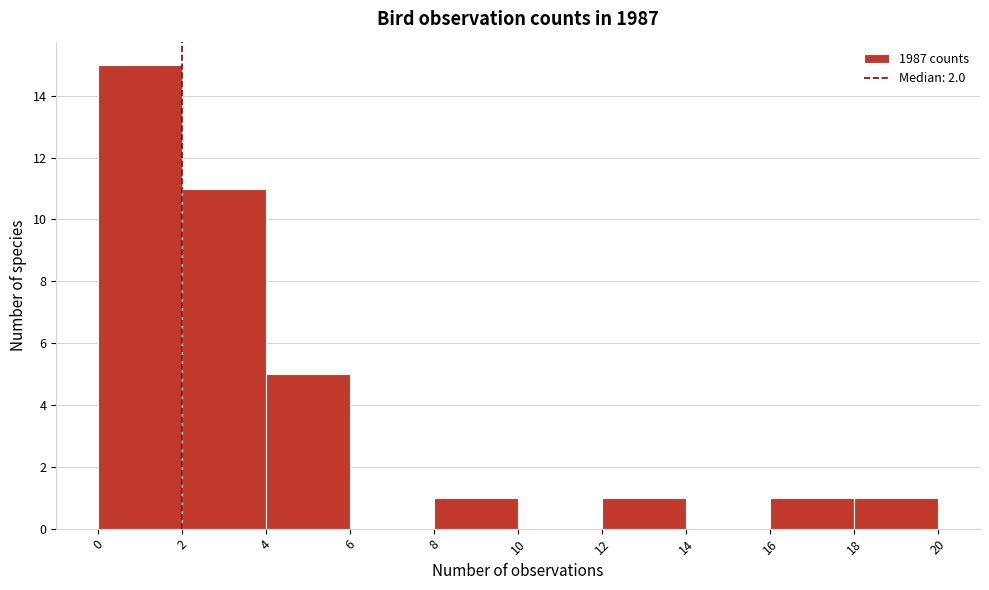

Reading left to right, list every bar in this chart as the range it spans on the x-axis followed by its height. The values are not printed on the chart, so give them approximately, as read against the axis.

0 to 2: 15
2 to 4: 11
4 to 6: 5
6 to 8: 0
8 to 10: 1
10 to 12: 0
12 to 14: 1
14 to 16: 0
16 to 18: 1
18 to 20: 1